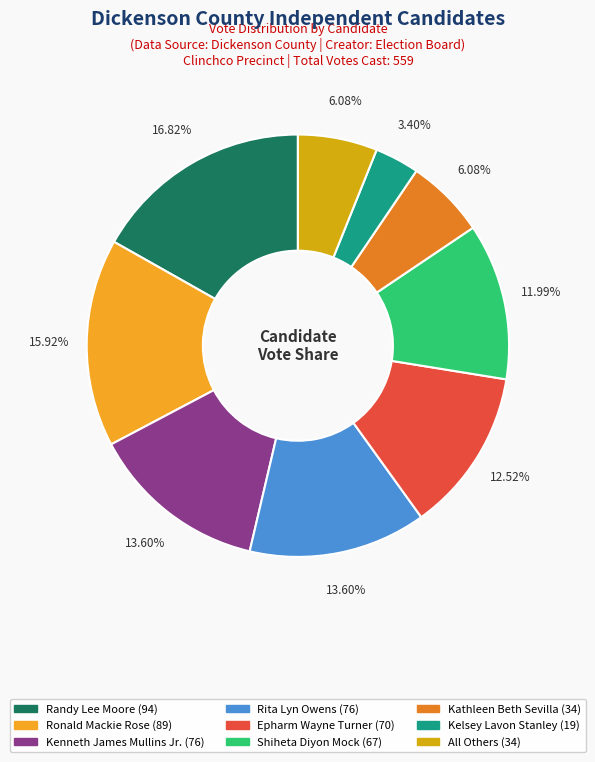

Is the sum of Kenneth James Mullins Jr. and Randy Lee Moore greater than half?

No